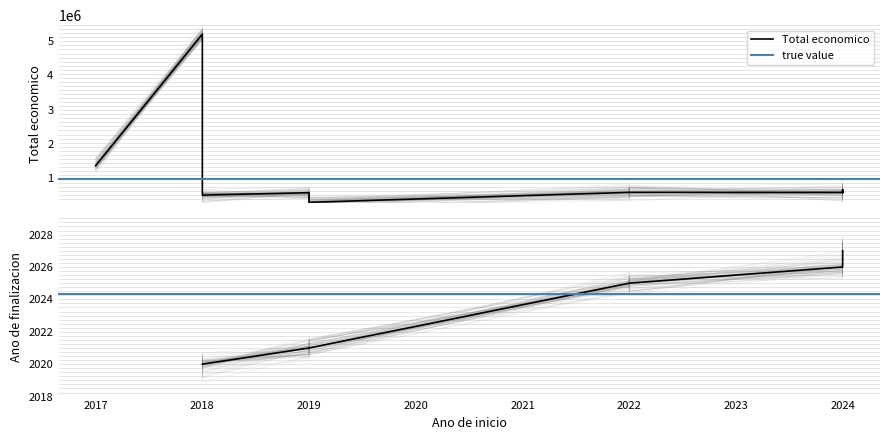

How many values are below 596368?

6